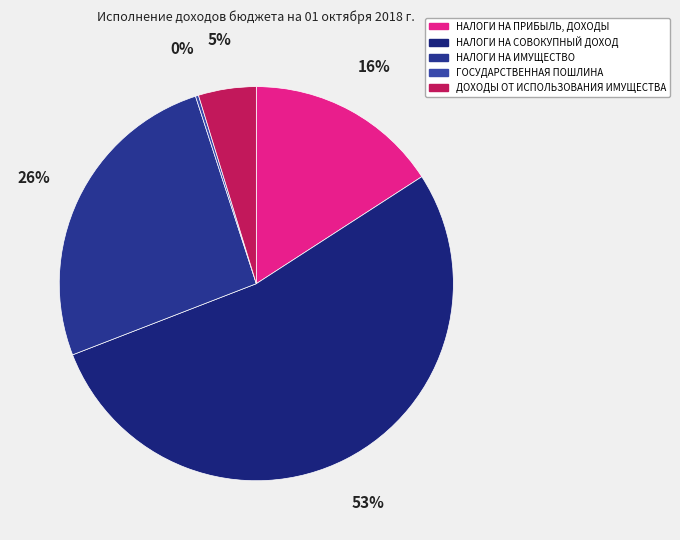

True or false: НАЛОГИ НА ИМУЩЕСТВО accounts for 16% of the total.

False